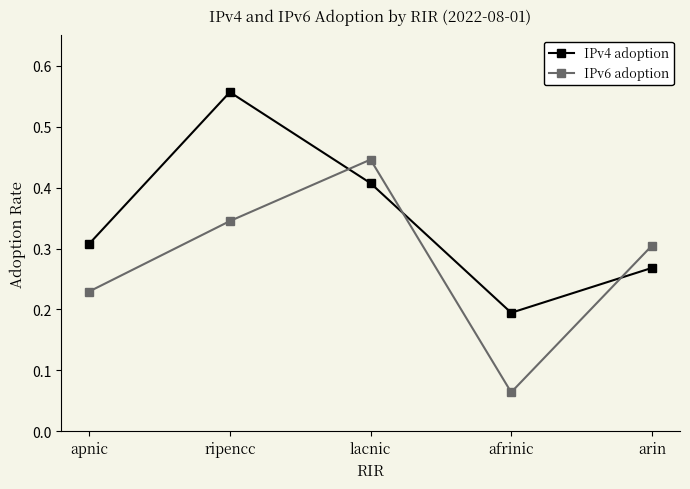

How many times do IPv6 adoption and IPv4 adoption cross each other?

3